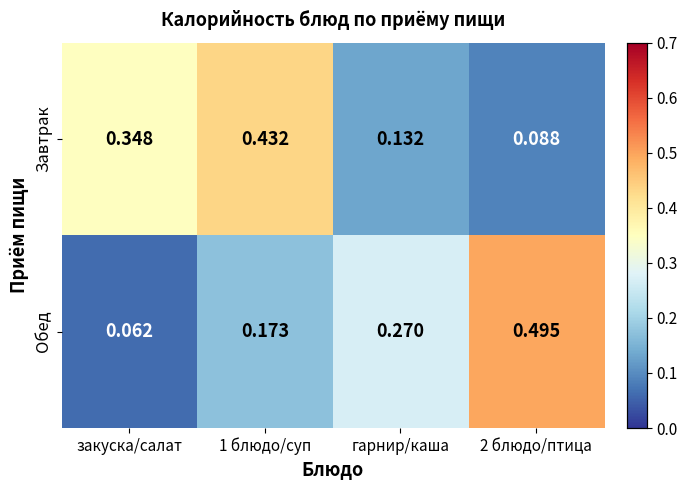

Rank the series at 1 блюдо/суп from highest to lowest value.

Завтрак, Обед